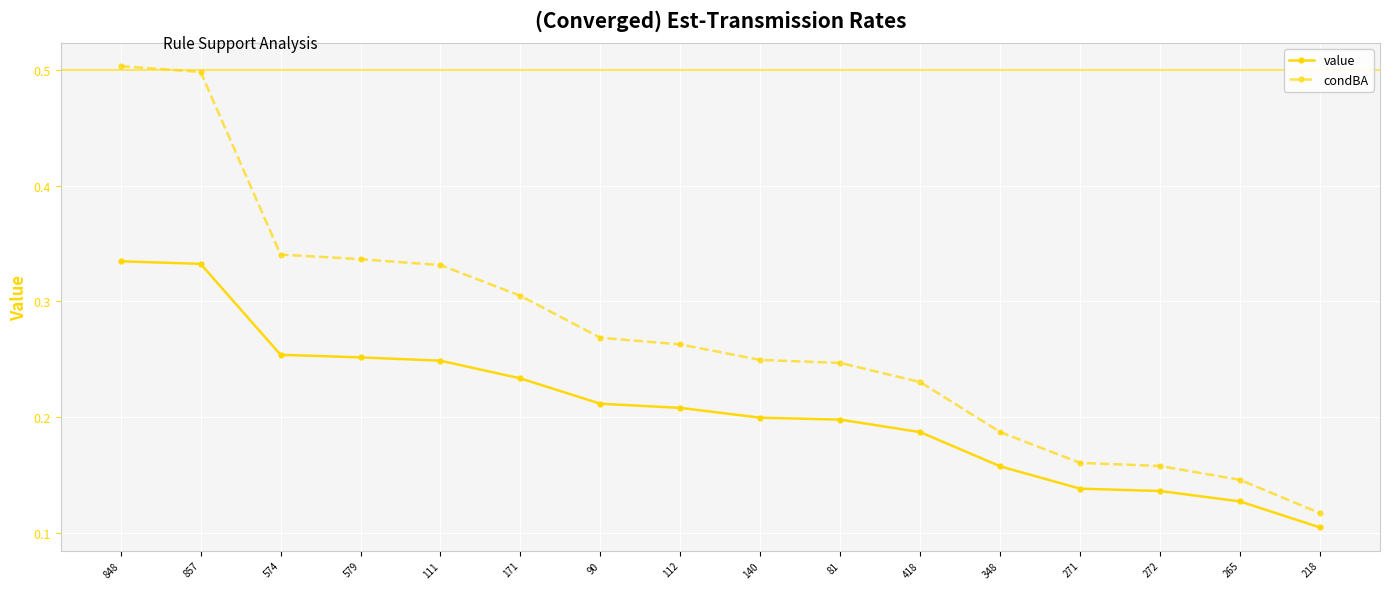

What is the label of the 1st point from the left?

848